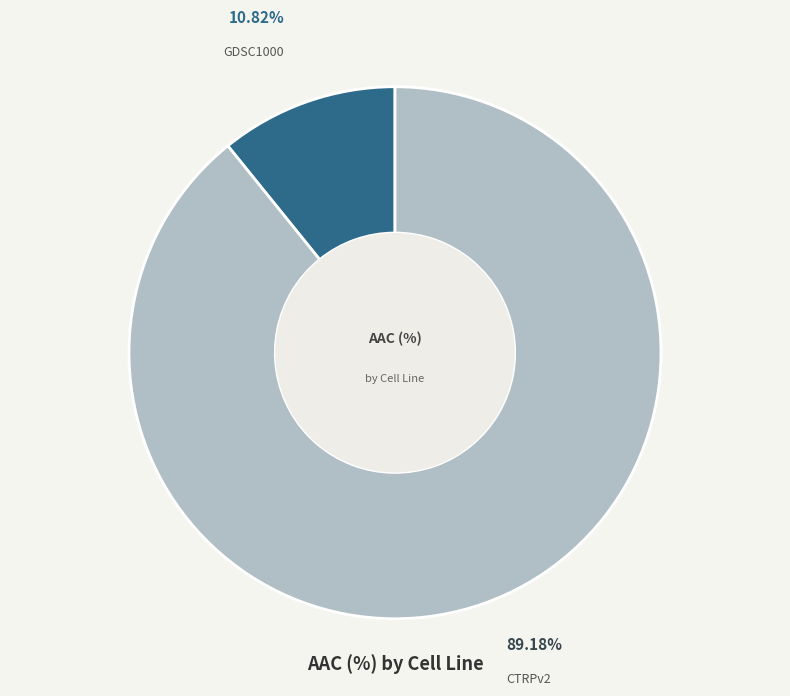

Does any single category account for the majority?

Yes